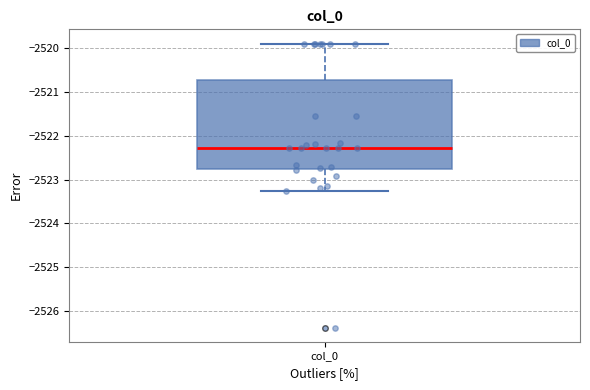

Transcribe this box plot: give where the median line is, the range the box spans, and where the two whiskers end, as read against the y-axis. The values are not printed on the chart, so give them approximately, as read against the axis.

median -2522.3, box -2522.8 to -2520.7, whiskers -2523.3 to -2519.9